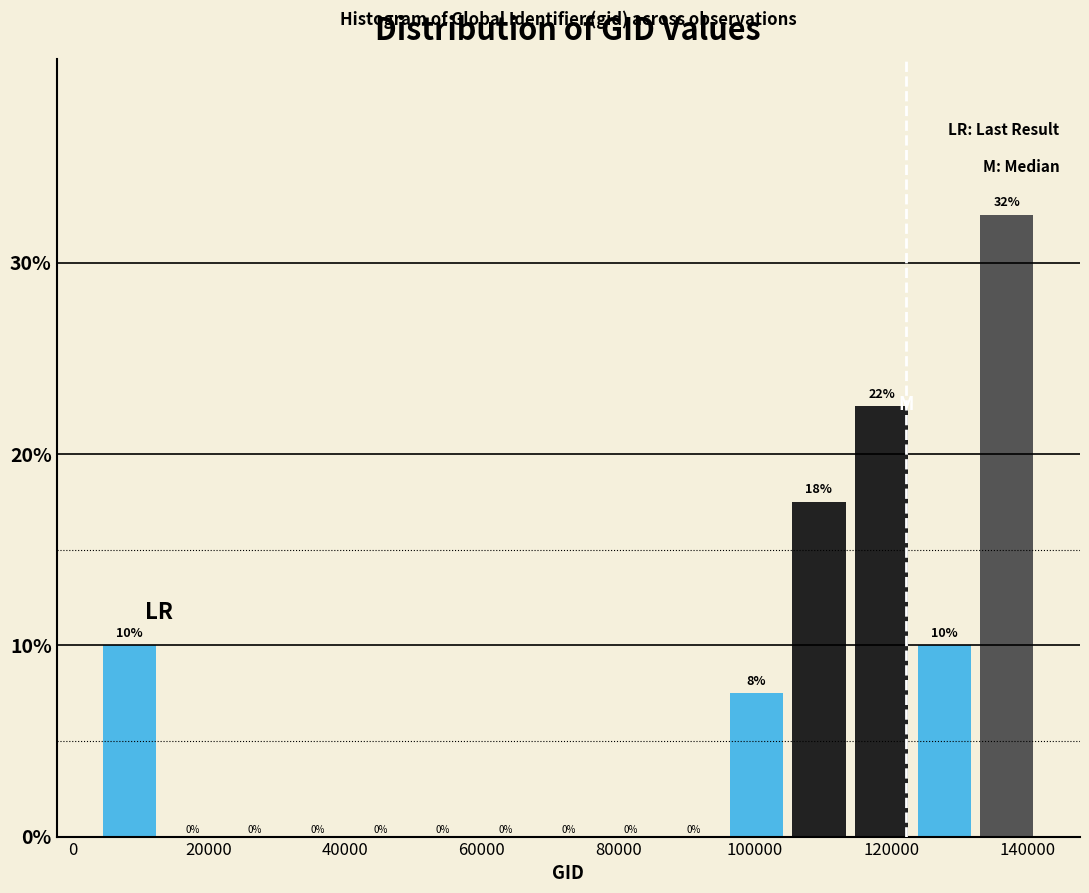

Which range on the x-axis has the tallest bar?

132000 to 142000